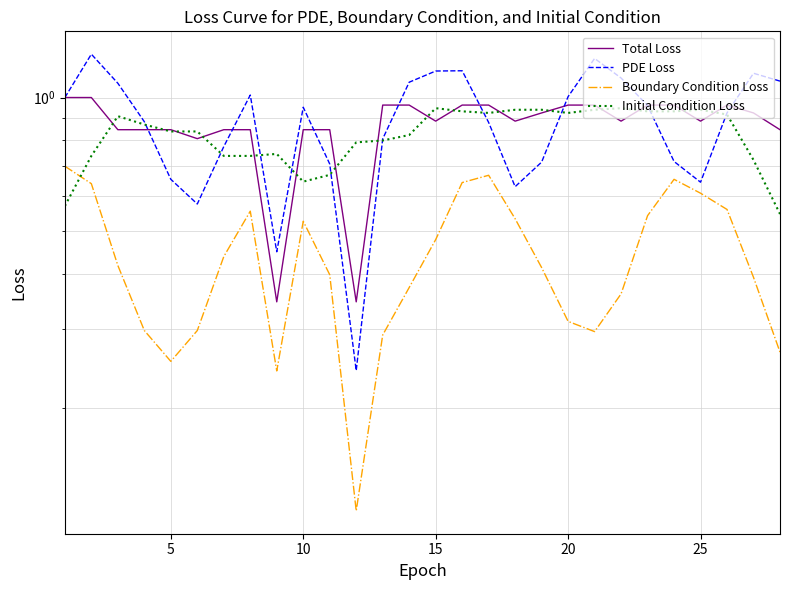

What is the value of the Boundary Condition Loss point at the 19th from the left?

0.4